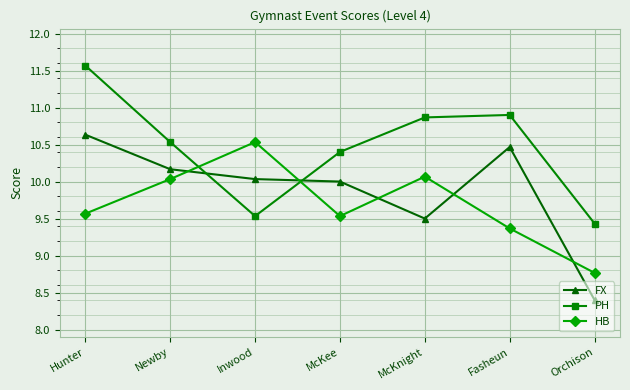

At which category does the chart reach its minimum across all series?

Orchison